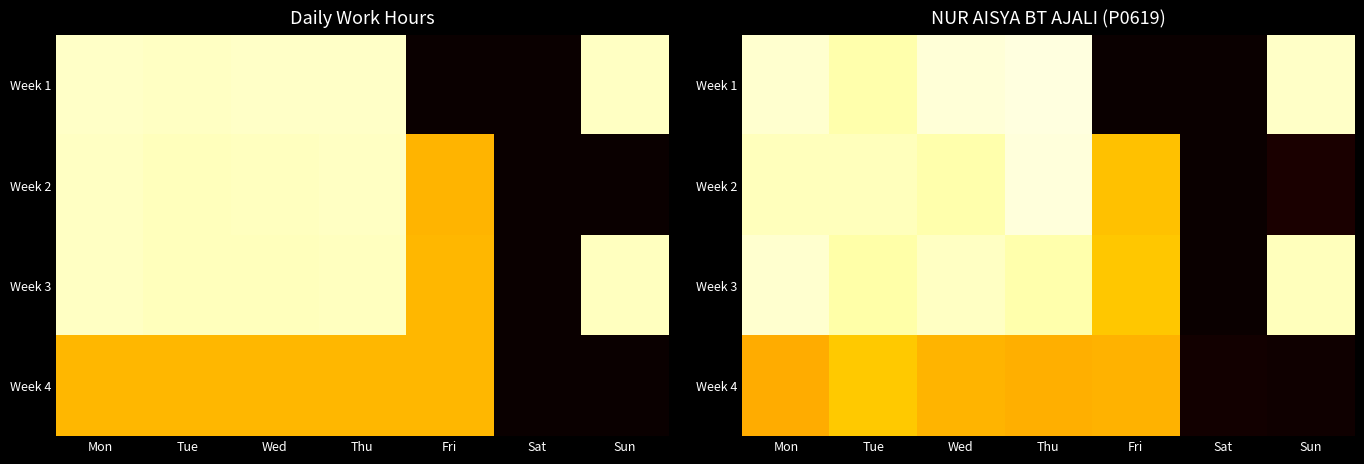

How many values in the Week 4 series are below 8?

2